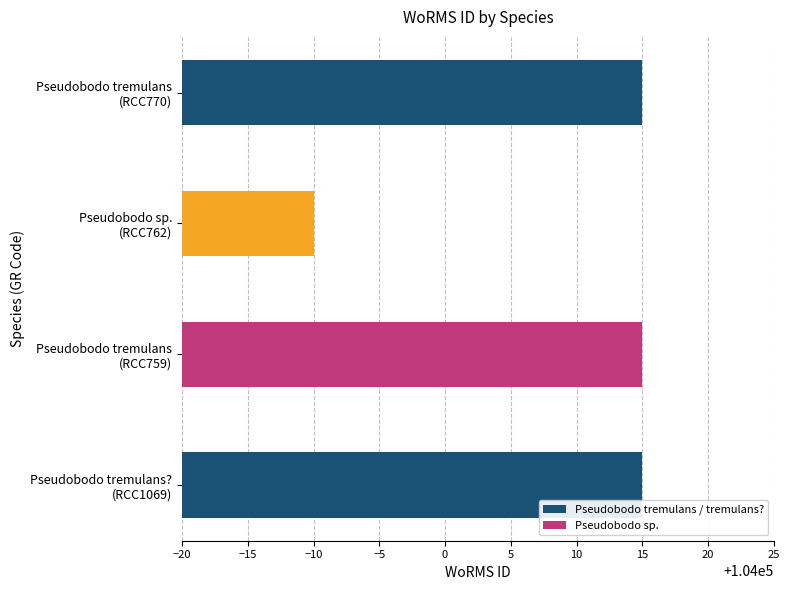

What is the maximum value shown in the chart?

104015